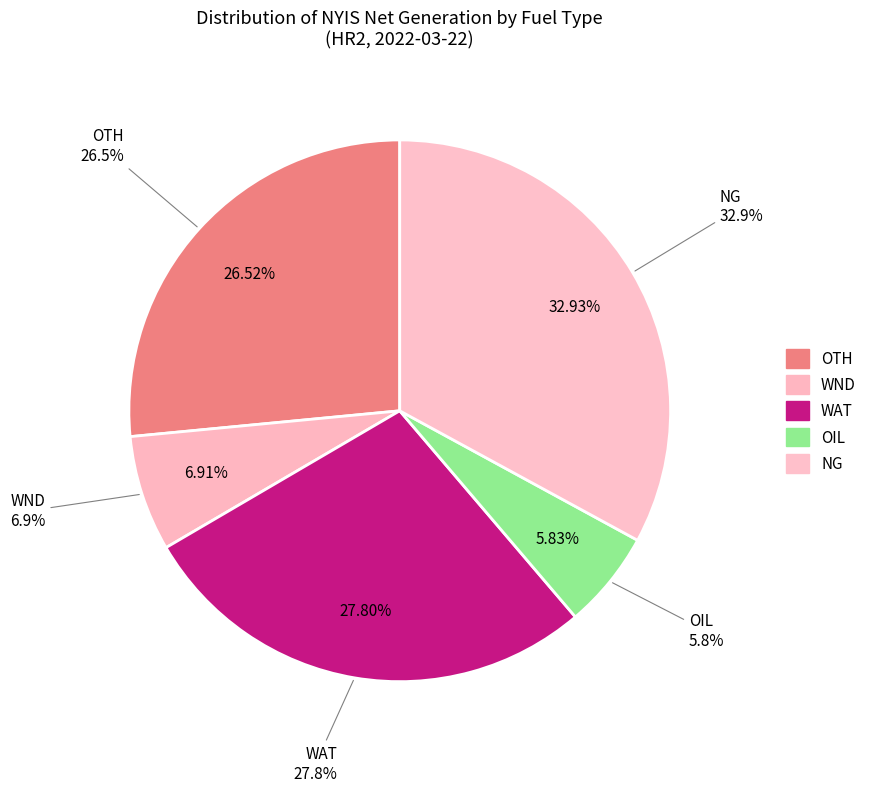

To the nearest percent, what portion does WND represent?

7%